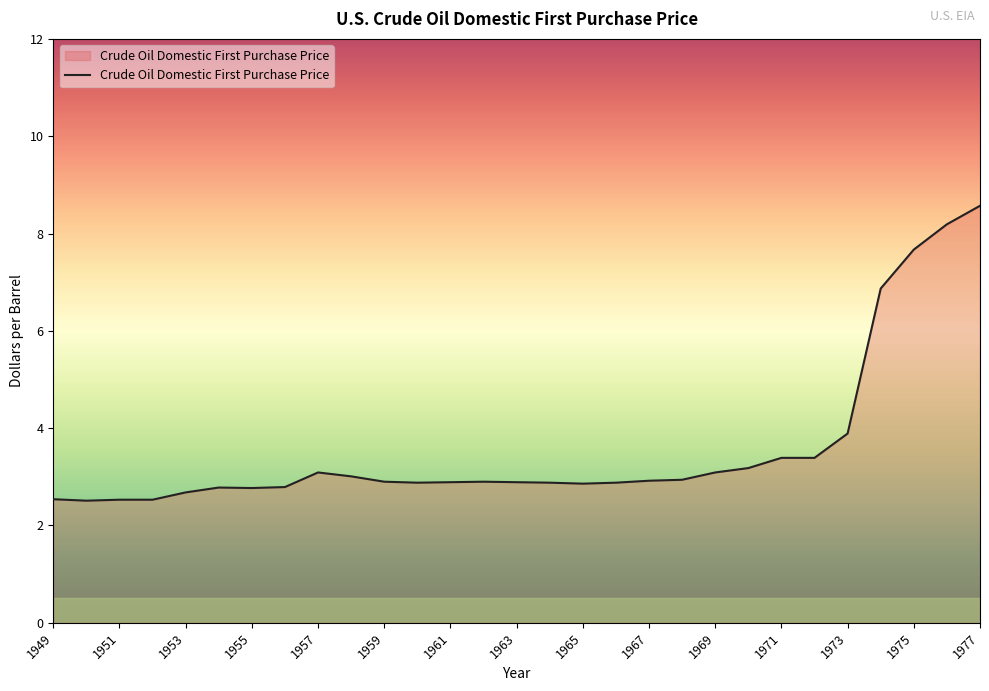

What is the maximum value shown in the chart?

8.6